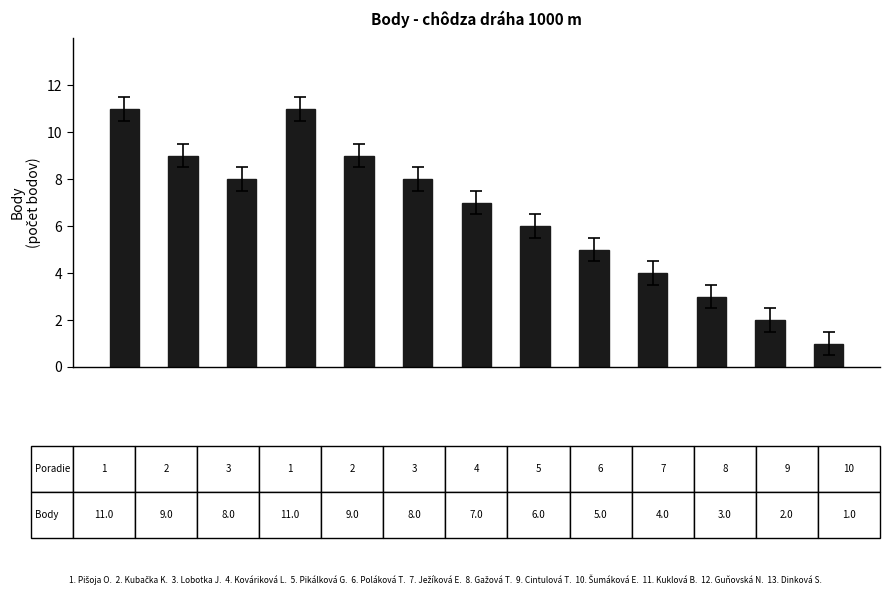

What is the greatest value displayed?

11